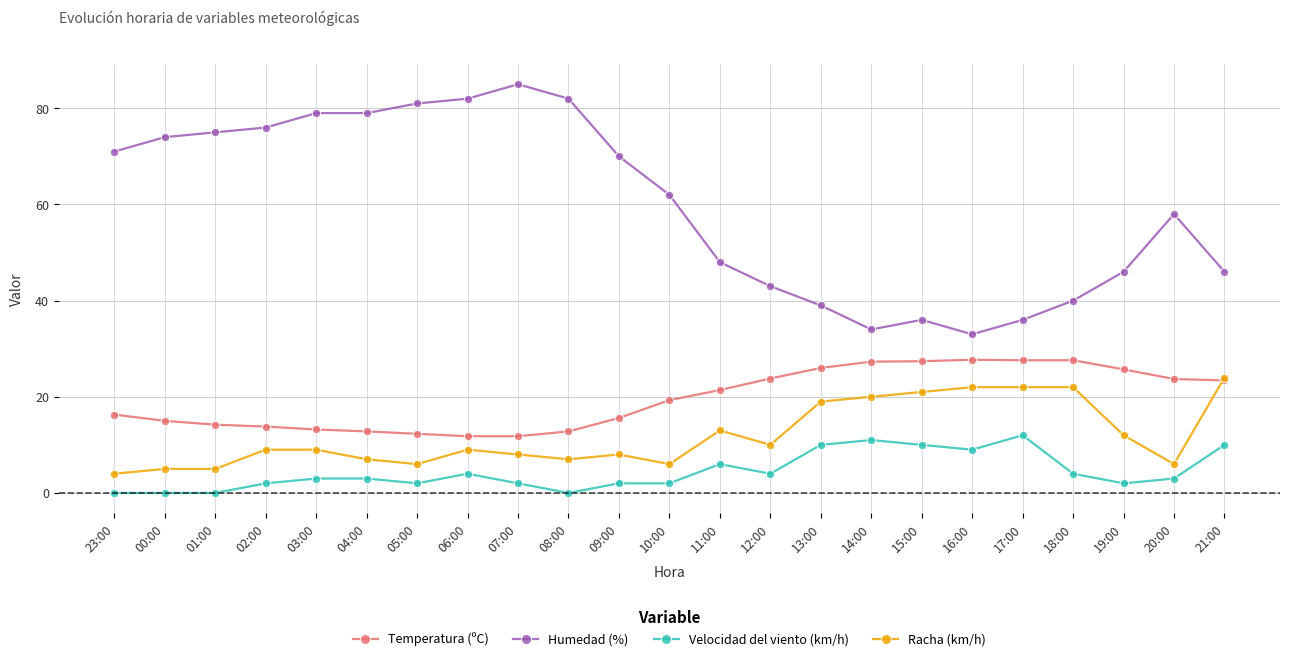

Rank the series at 23:00 from highest to lowest value.

Humedad (%), Temperatura (ºC), Racha (km/h), Velocidad del viento (km/h)